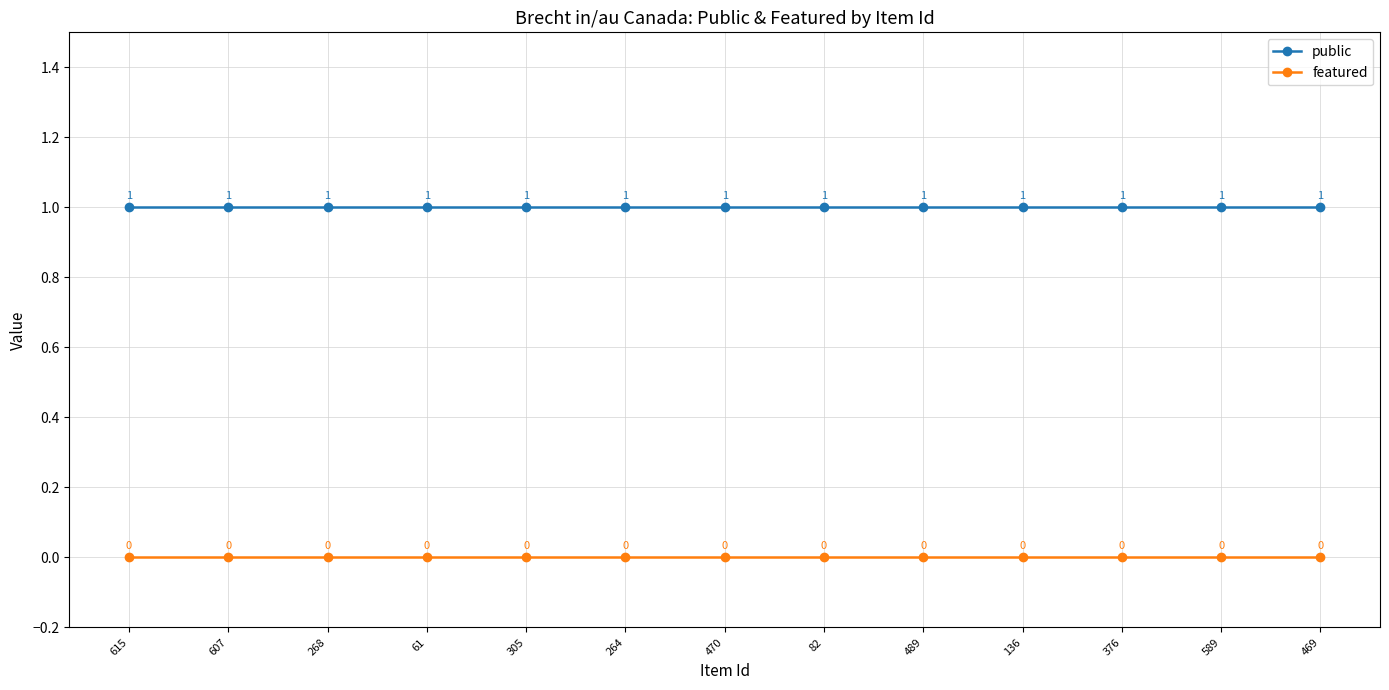

True or false: public and featured intersect in this chart.

False